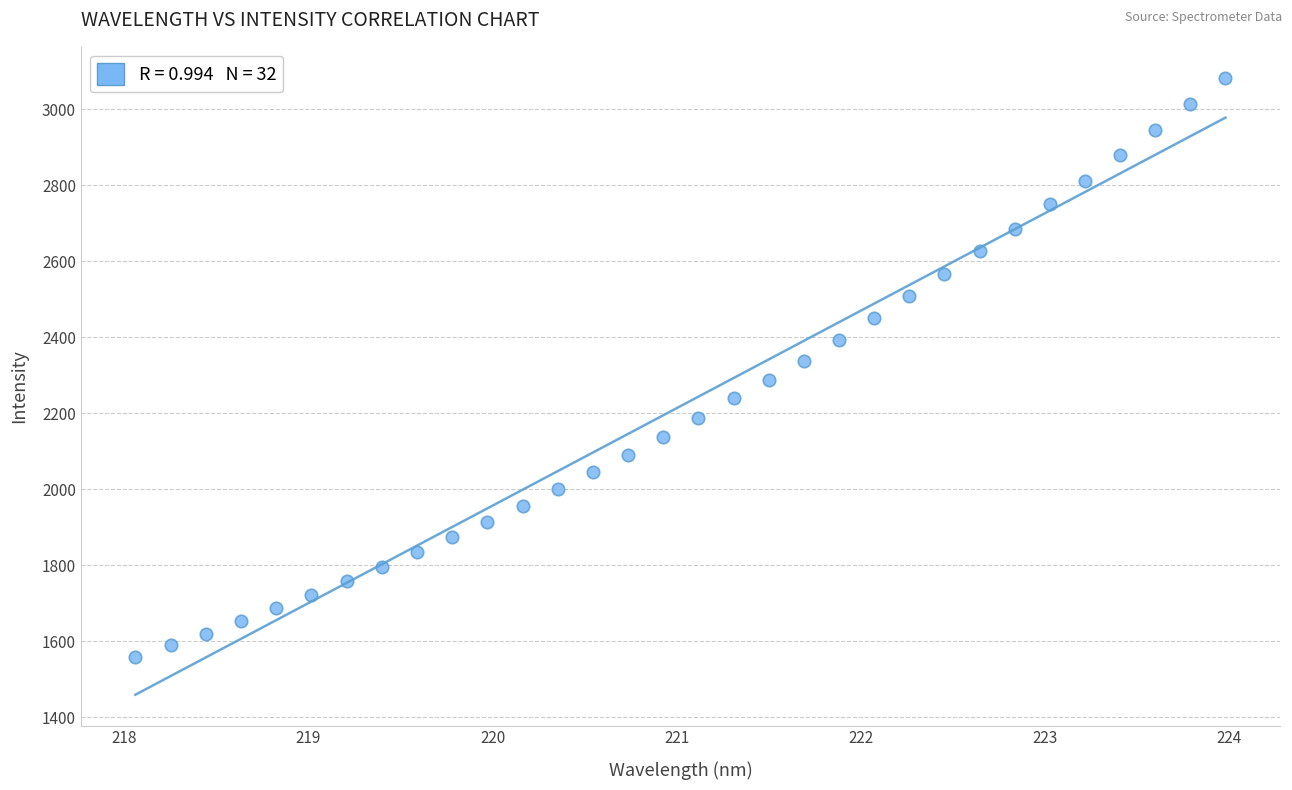

What is the range of Y values (max minus min)?

1524.4